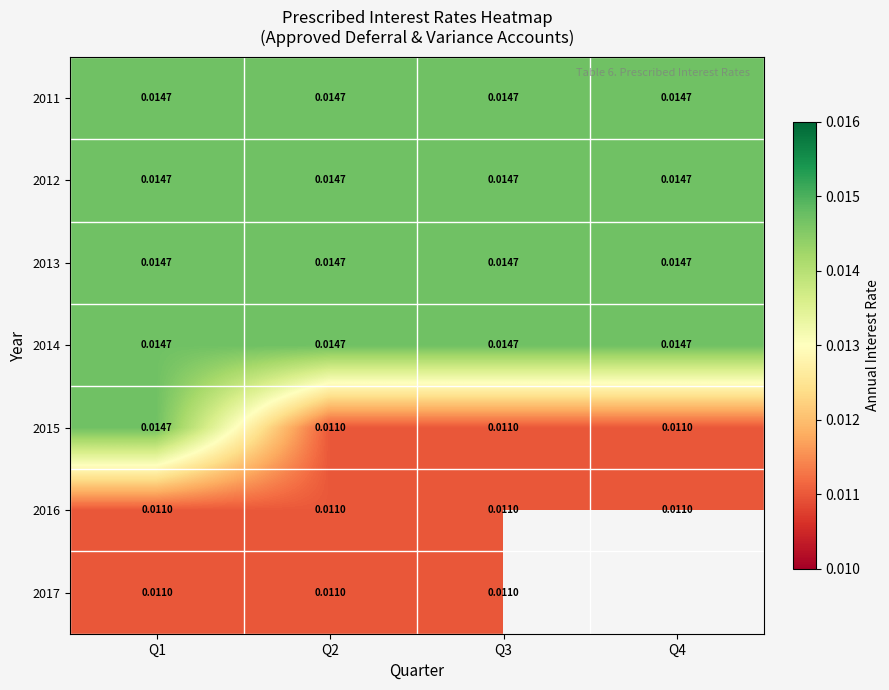

Is the value of 2015 at Q3 greater than the value of 2011 at Q1?

No